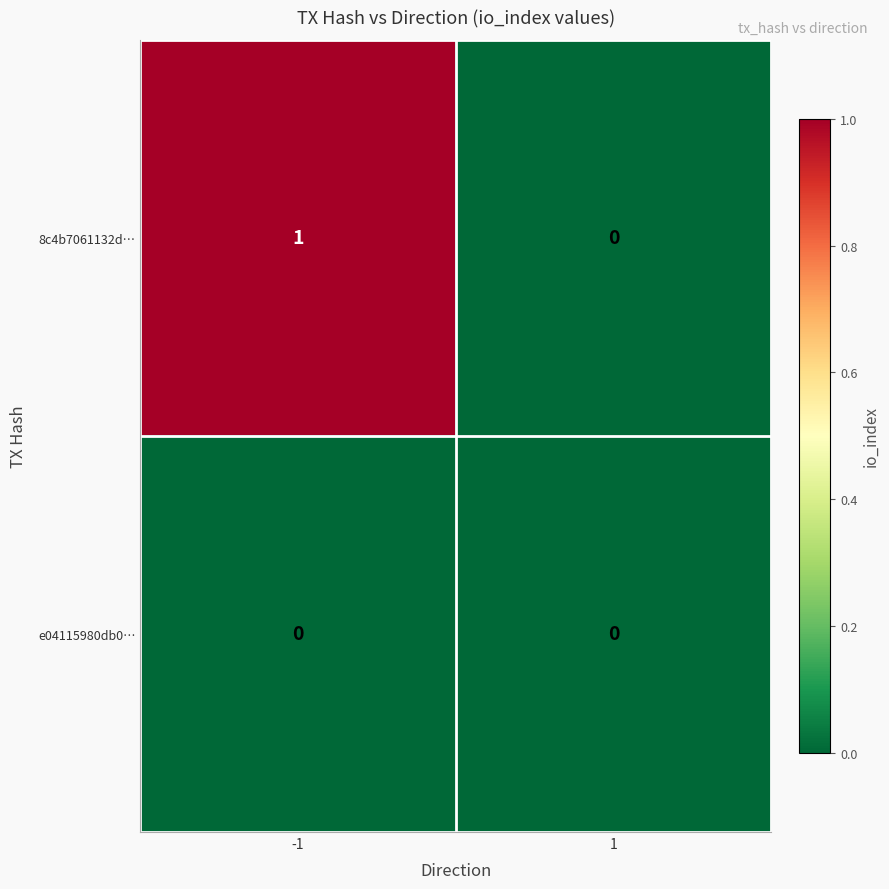

Is the value of e04115980db0… at 1 greater than the value of 8c4b7061132d… at -1?

No